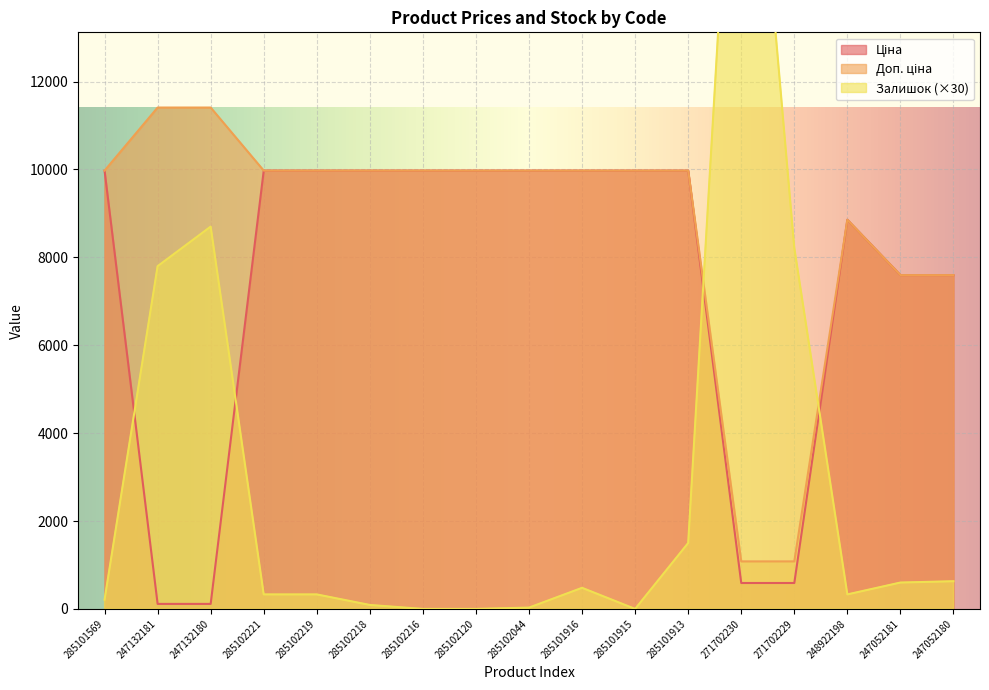

Rank the series by their average value, from highest to lowest.

Доп. ціна, Ціна, Залишок